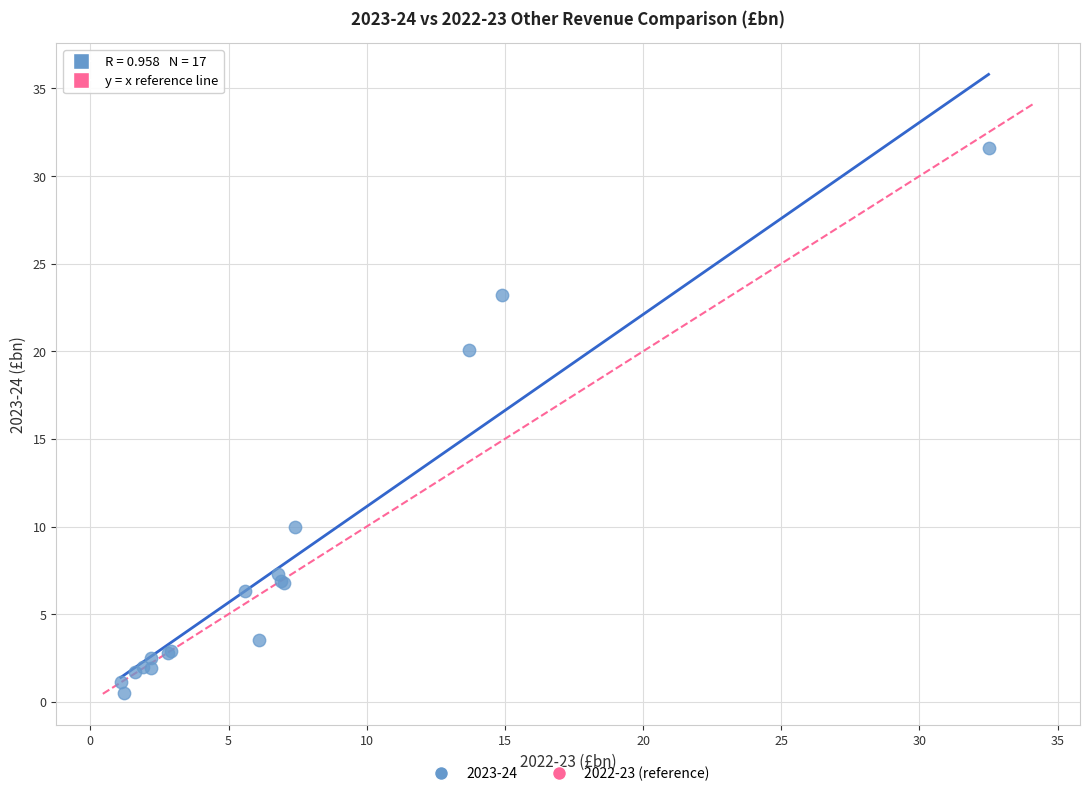

What Y value in the scatter plot is closest to 16?

20.1